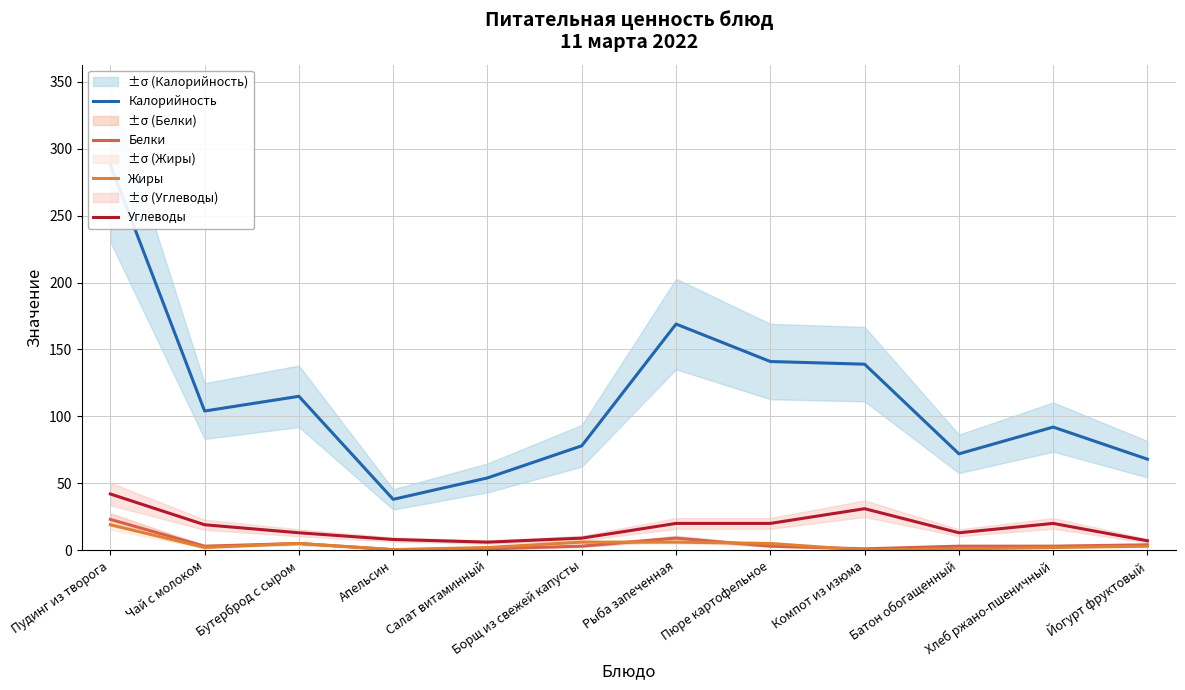

At which category is the sum across all series the highest?

Пудинг из творога